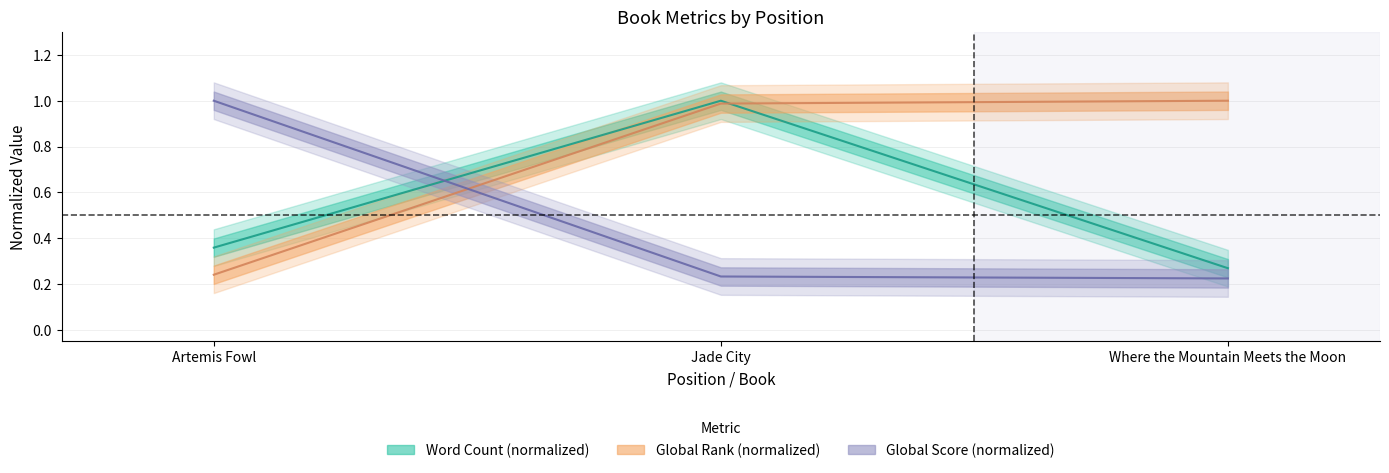

At Jade City, list the series in order from smallest to largest.

Global Score, Global Rank, Word Count